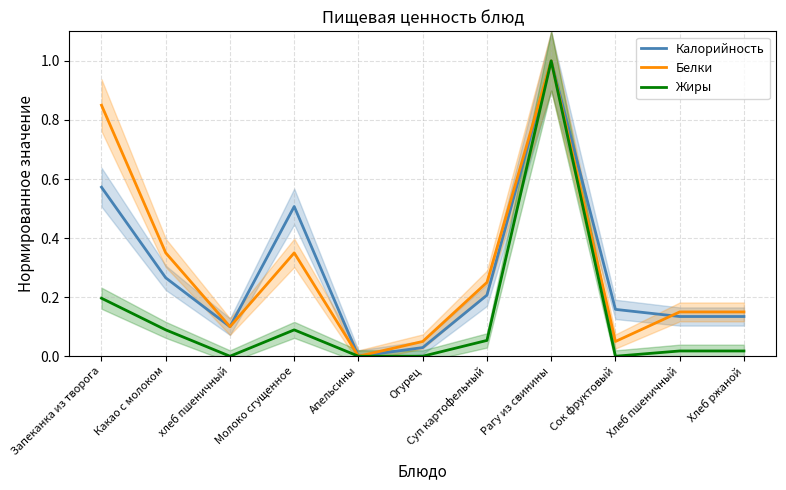

At which category is the sum across all series the highest?

Рагу из свинины